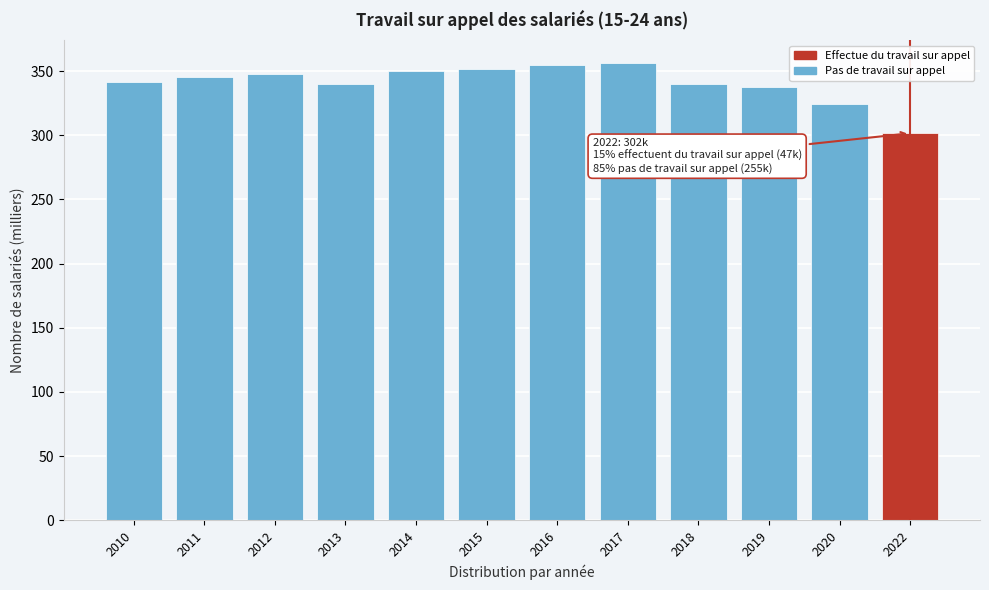

Which label corresponds to the smallest value in the chart?

2022